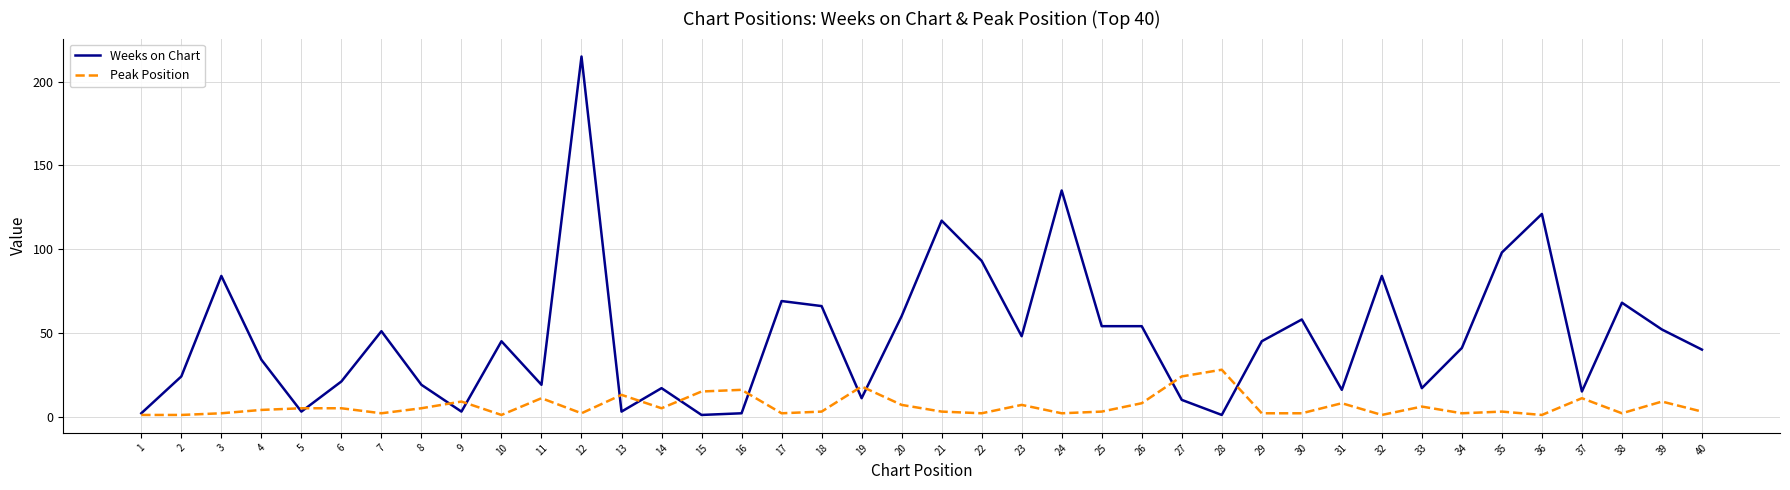

Reading right to left, what are all the values shown in this chart?

Weeks on Chart: 40	52	68	15	121	98	41	17	84	16	58	45	1	10	54	54	135	48	93	117	60	11	66	69	2	1	17	3	215	19	45	3	19	51	21	3	34	84	24	2
Peak Position: 3	9	2	11	1	3	2	6	1	8	2	2	28	24	8	3	2	7	2	3	7	18	3	2	16	15	5	13	2	11	1	9	5	2	5	5	4	2	1	1